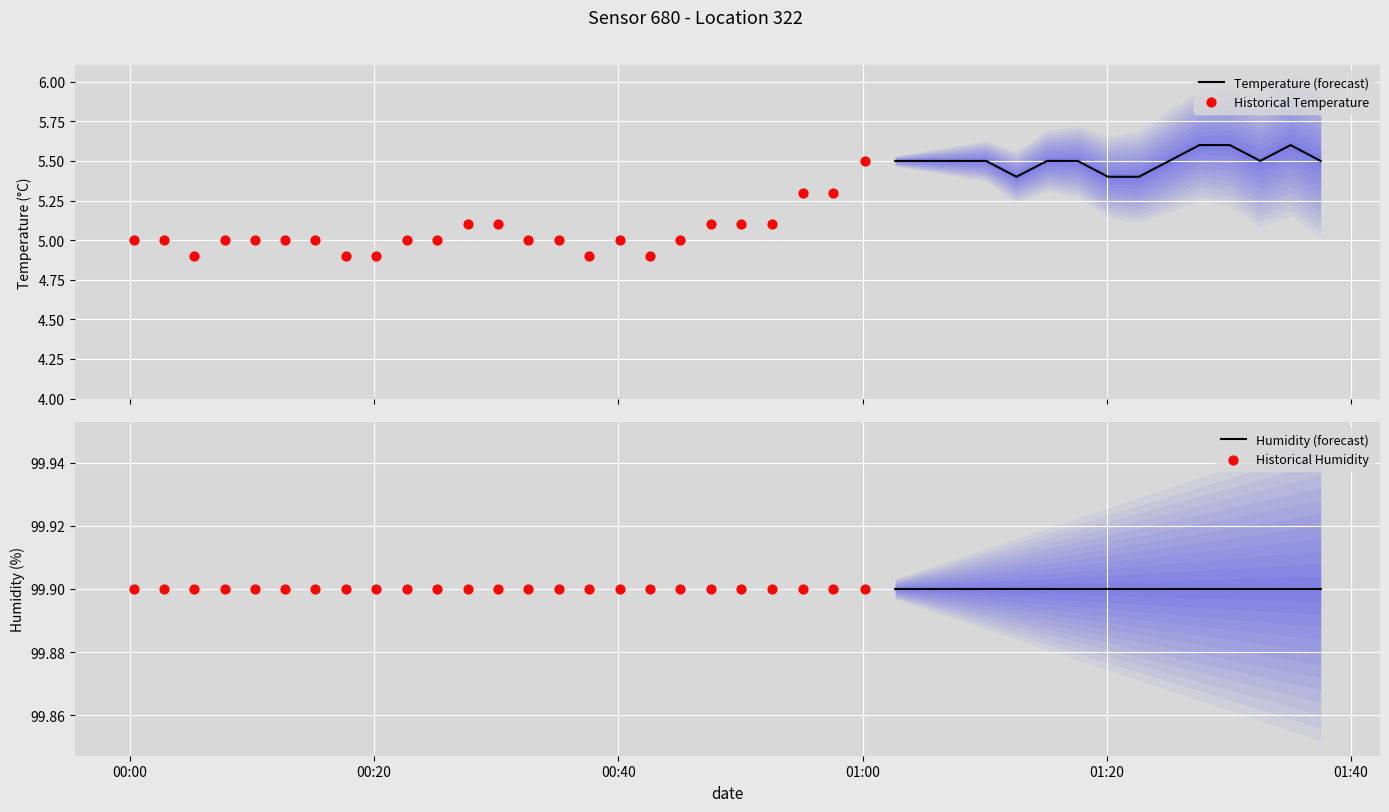

Which series has the largest total across all categories?

humidity